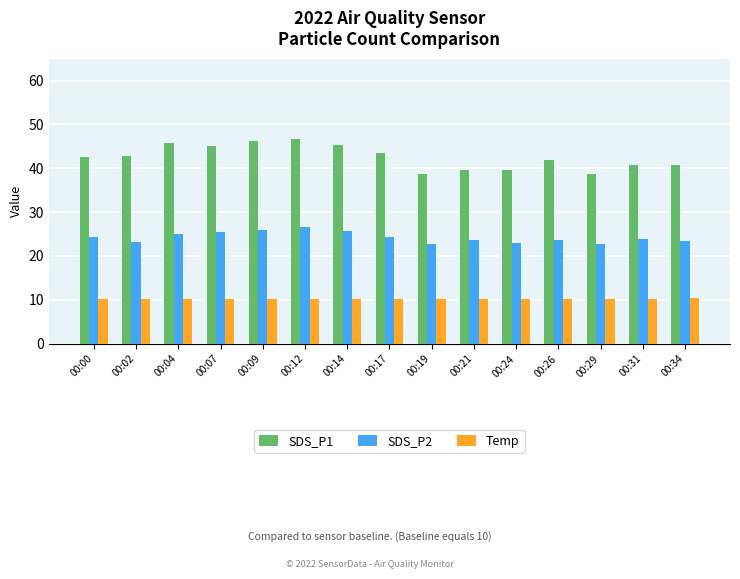

At how many categories does at least one series exceed 29?

15